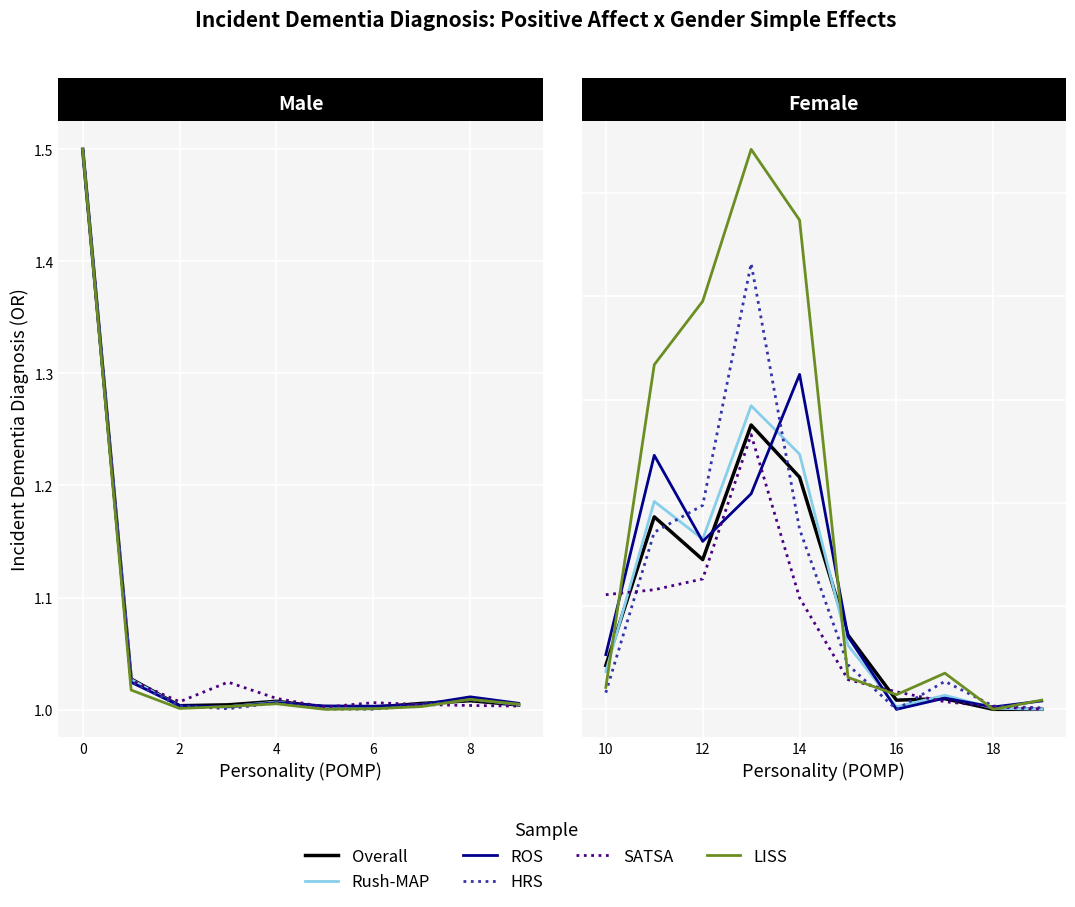

True or false: HRS and Overall intersect in this chart.

True